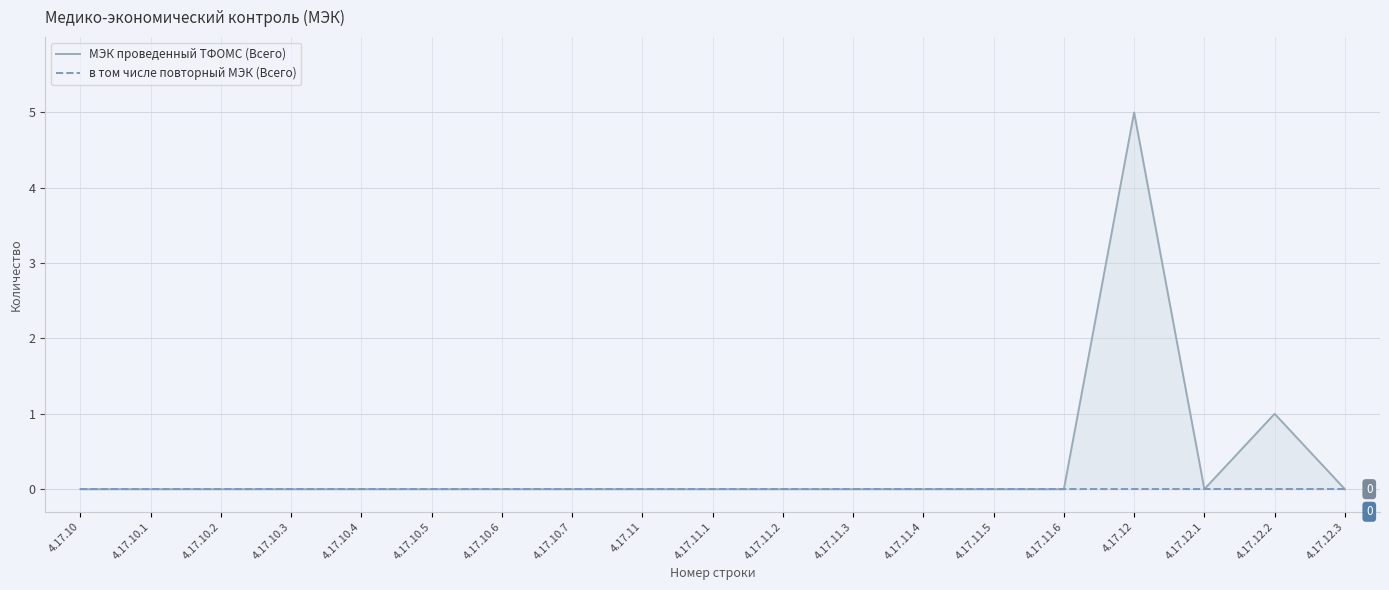

True or false: в том числе повторный МЭК (Всего) has a value of 0 at 4.17.10.6.

True